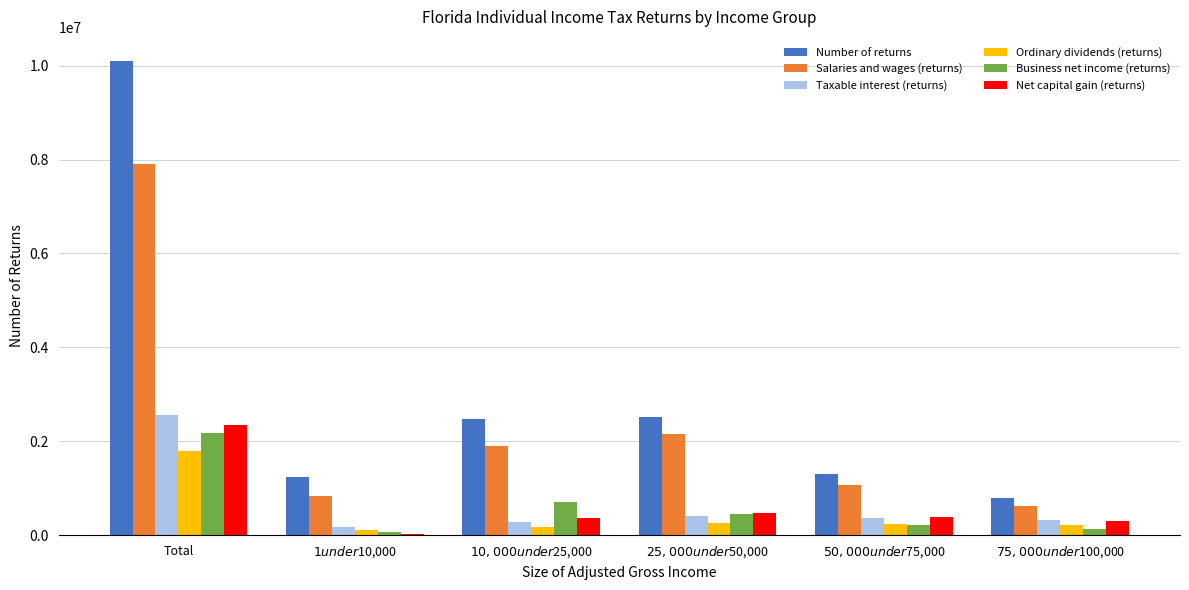

The Salaries and wages (returns) series shows 7901330 at Total. True or false?

True